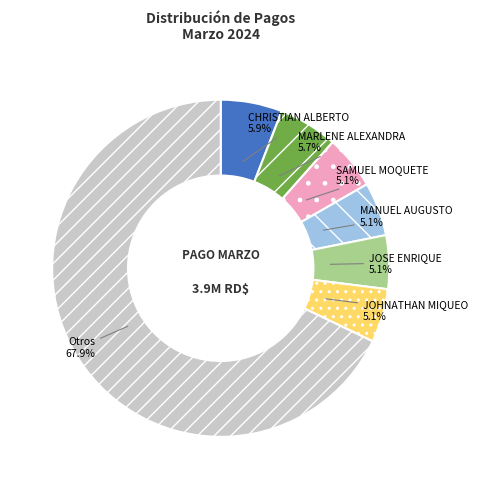

What portion of the pie excludes JOSE ENRIQUE?

94.9%